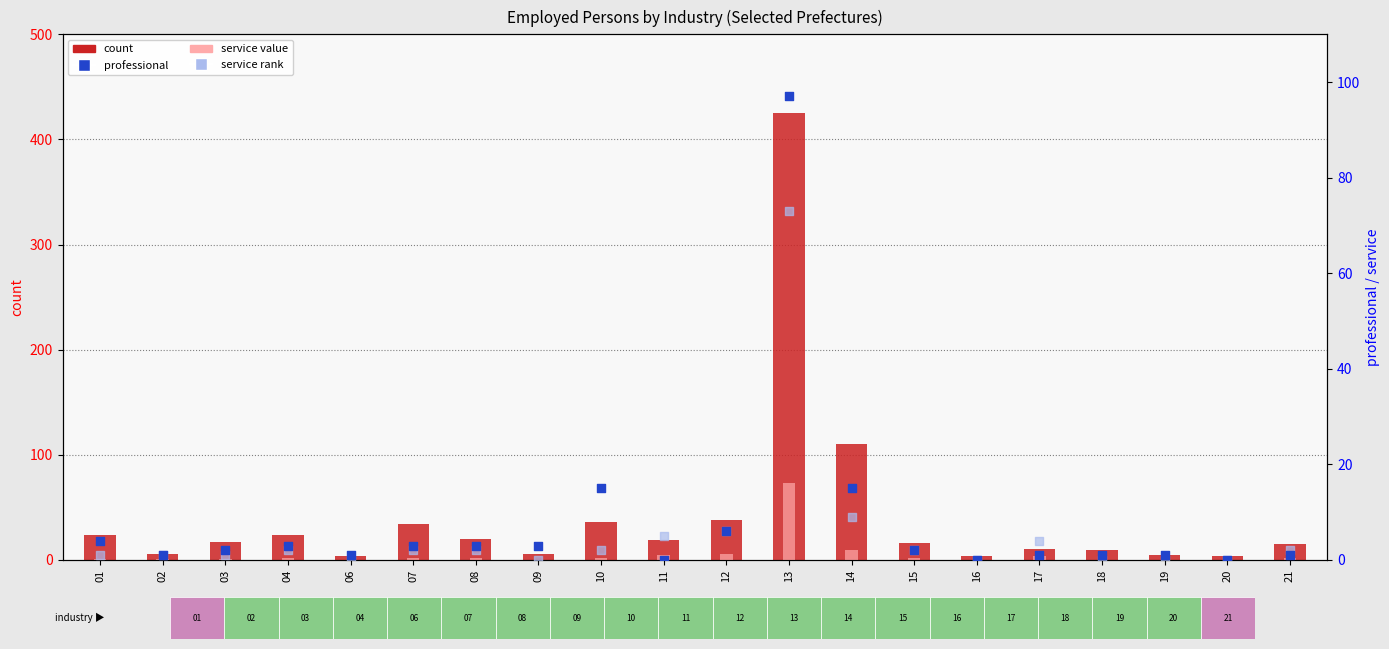

At how many categories does at least one series exceed 175?

1